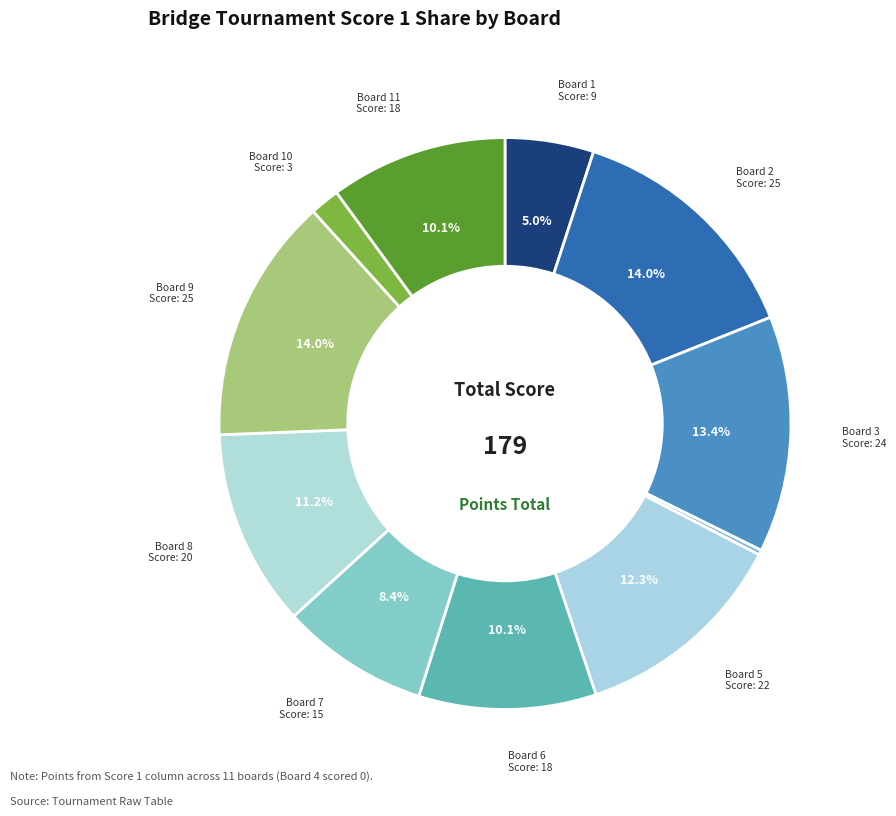

Which category has the smallest portion of the pie?

Board 4